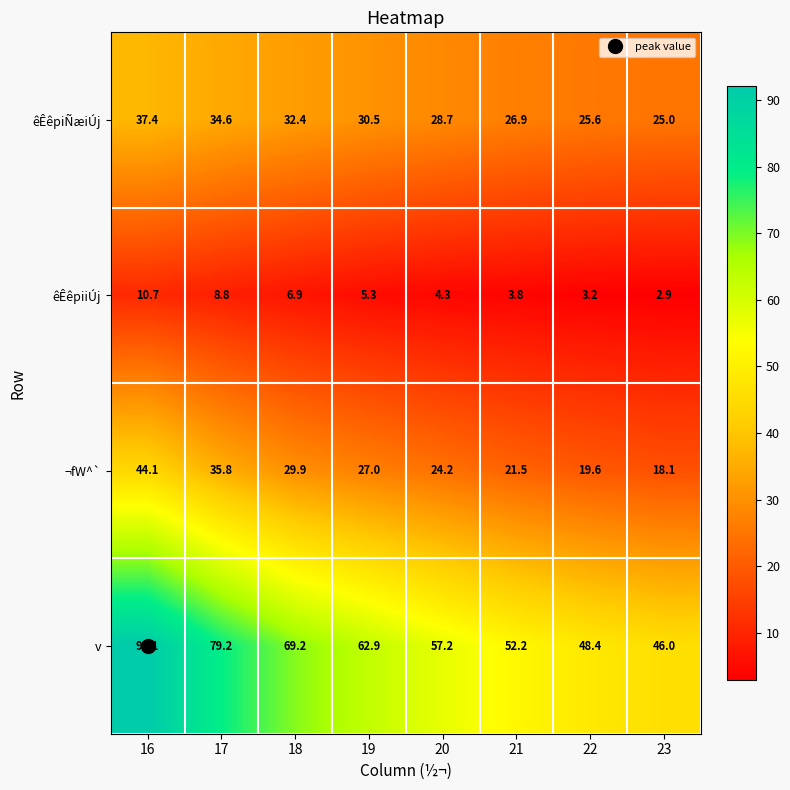

Which series has the largest range (max minus min)?

v